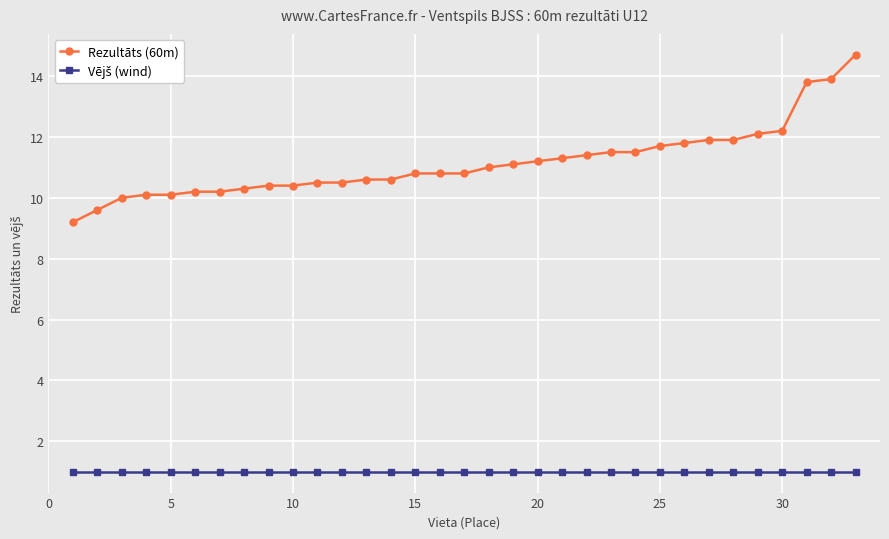

Count the number of categories in the chart.

33